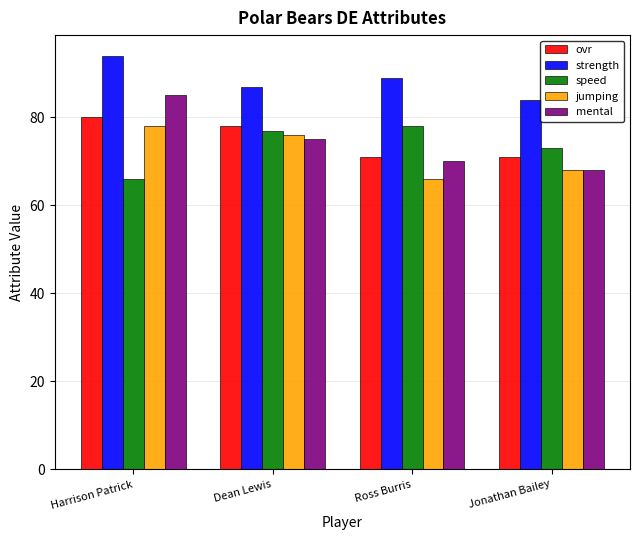

The value of mental at Dean Lewis is 107. True or false?

False